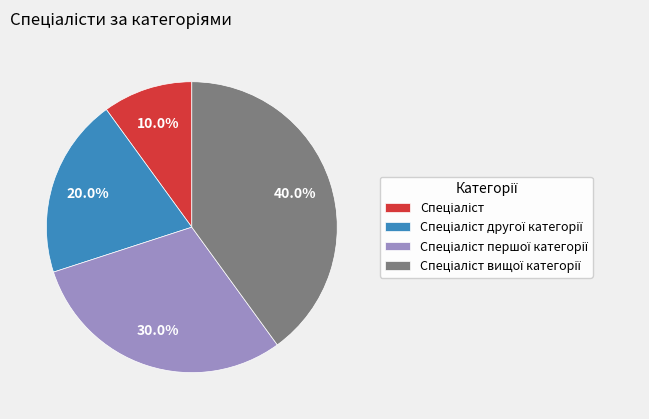

Does any single category account for the majority?

No